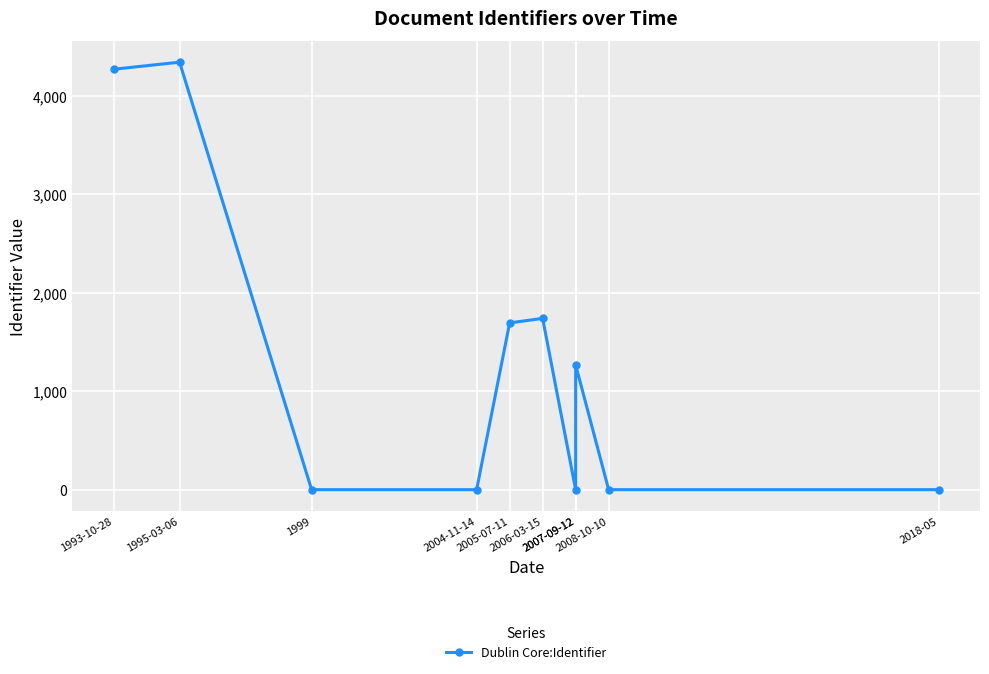

Where is the first local maximum?

1995-03-06